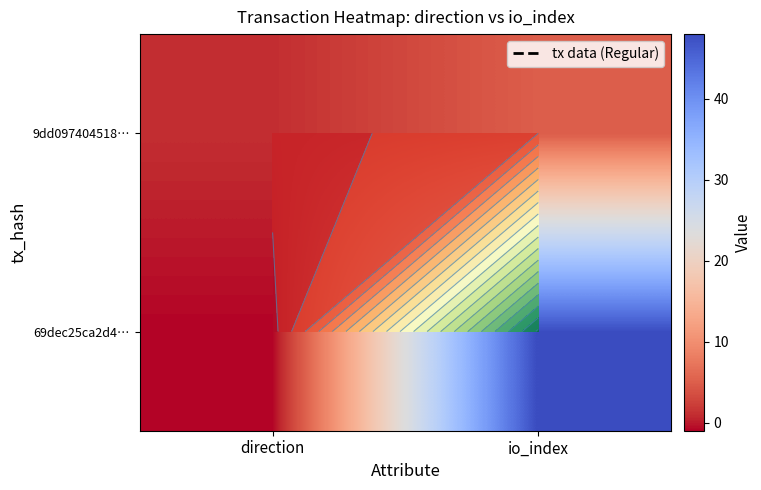

Rank the series at io_index from lowest to highest value.

9dd097404518…, 69dec25ca2d4…